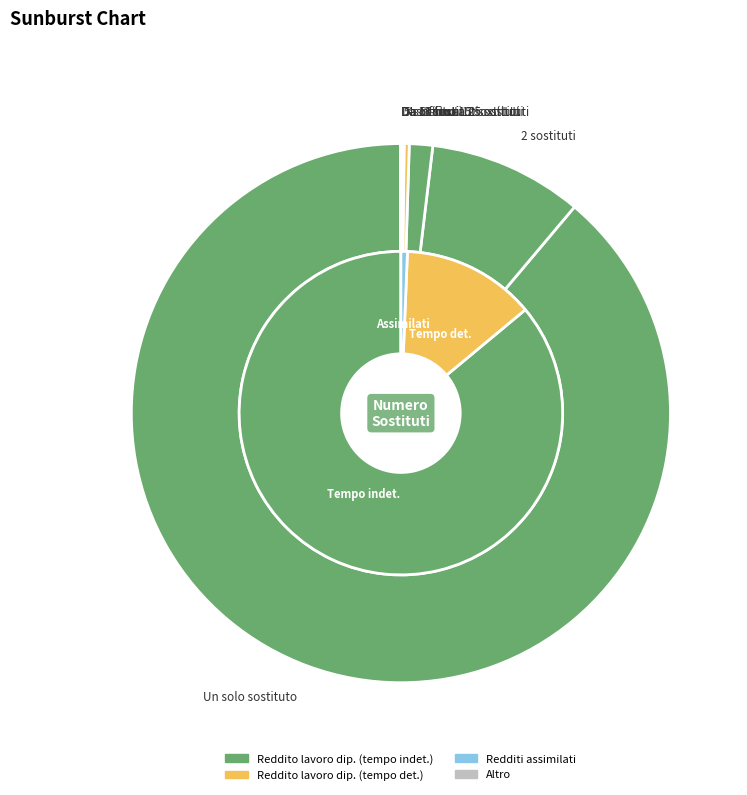

Rank the categories by value from lowest to highest.

Da 16 fino a 25 sostituti, Da 11 fino 15 sostituti, Da 6 fino a 10 sostituti, 5 sostituti, 4 sostituti, 3 sostituti, 2 sostituti, Un solo sostituto